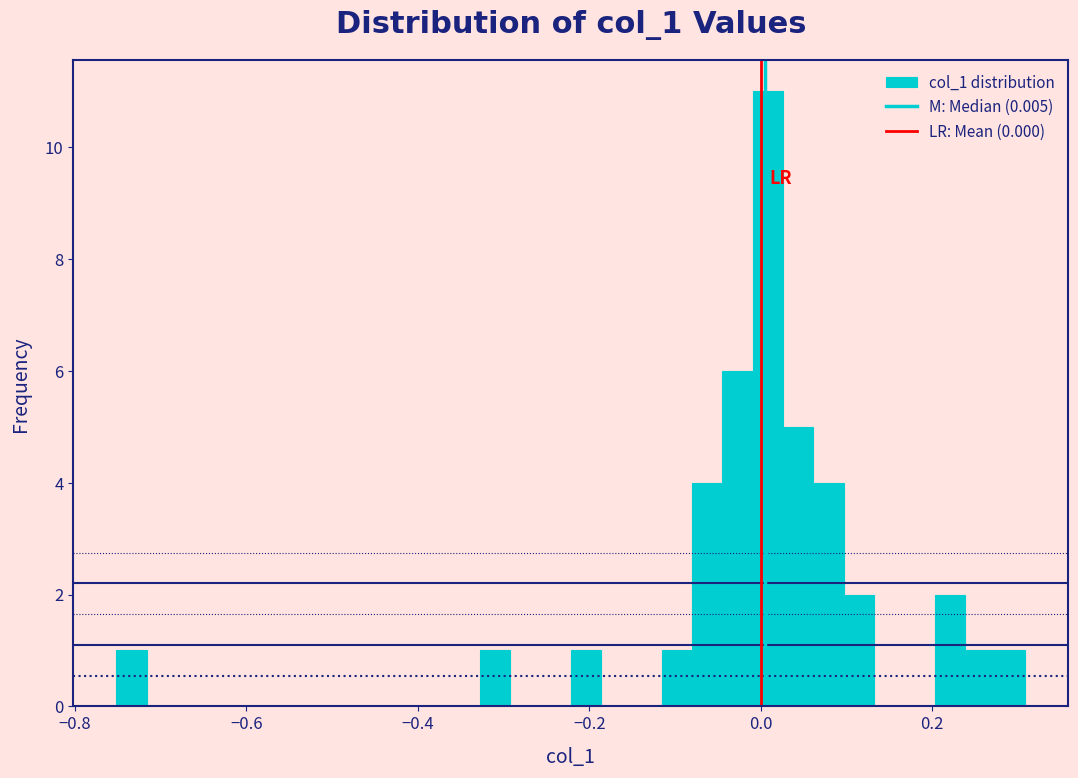

Around what value on the x-axis is the tallest bar? Give the approximate position of its centre, as read against the axis.

0.00